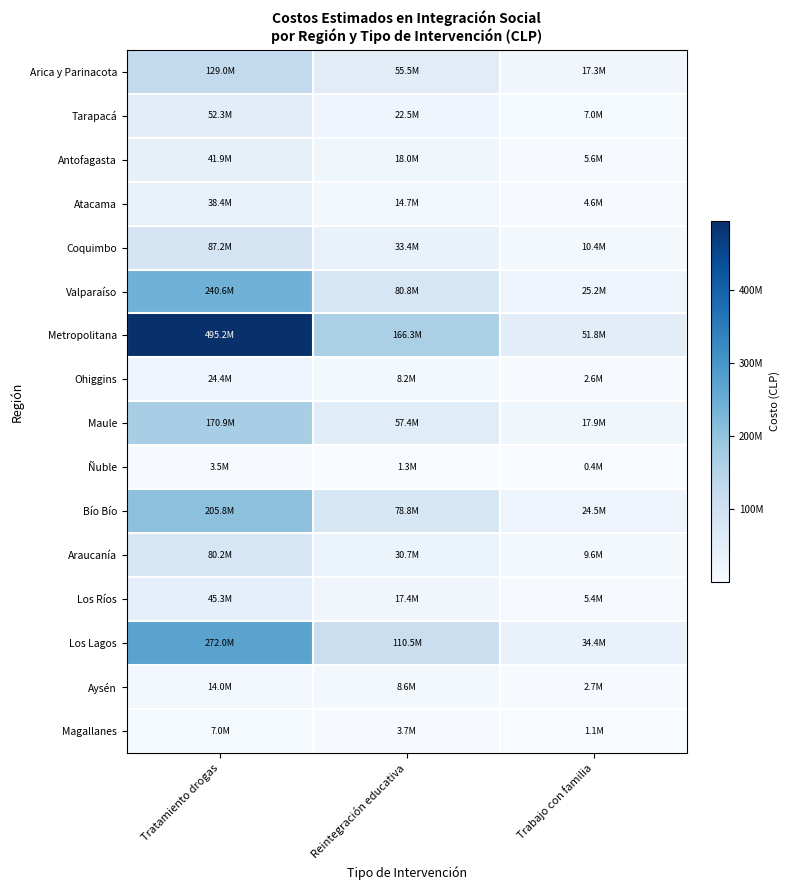

Reading left to right, extract all data points from this chart.

Arica y Parinacota: Tratamiento drogas=129041274.3	Reintegración educativa=55456227.9	Trabajo con familia=17278139.1
Tarapacá: Tratamiento drogas=52314030.1	Reintegración educativa=22482254.6	Trabajo con familia=7004651.0
Antofagasta: Tratamiento drogas=41851224.1	Reintegración educativa=17985803.6	Trabajo con familia=5603720.8
Atacama: Tratamiento drogas=38363622.1	Reintegración educativa=14683722.5	Trabajo con familia=4574912.7
Coquimbo: Tratamiento drogas=87190050.2	Reintegración educativa=33372096.6	Trabajo con familia=10397528.8
Valparaíso: Tratamiento drogas=240644538.6	Reintegración educativa=80795602.3	Trabajo con familia=25172964.4
Metropolitana: Tratamiento drogas=495239485.3	Reintegración educativa=166275007.7	Trabajo con familia=51805231.1
Ohiggins: Tratamiento drogas=24413214.1	Reintegración educativa=8196655.3	Trabajo con familia=2553779.0
Maule: Tratamiento drogas=170892498.4	Reintegración educativa=57376587.2	Trabajo con familia=17876453.0
Ñuble: Tratamiento drogas=3487602.0	Reintegración educativa=1334883.9	Trabajo con familia=415901.2
Bío Bío: Tratamiento drogas=205768518.6	Reintegración educativa=78758148.0	Trabajo con familia=24538167.9
Araucanía: Tratamiento drogas=80214846.2	Reintegración educativa=30702328.9	Trabajo con familia=9565726.5
Los Ríos: Tratamiento drogas=45338826.1	Reintegración educativa=17353490.2	Trabajo con familia=5406715.0
Los Lagos: Tratamiento drogas=272032956.7	Reintegración educativa=110514332.6	Trabajo con familia=34432237.4
Aysén: Tratamiento drogas=13950408.0	Reintegración educativa=8618197.6	Trabajo con familia=2685116.2
Magallanes: Tratamiento drogas=6975204.0	Reintegración educativa=3653366.4	Trabajo con familia=1138255.8